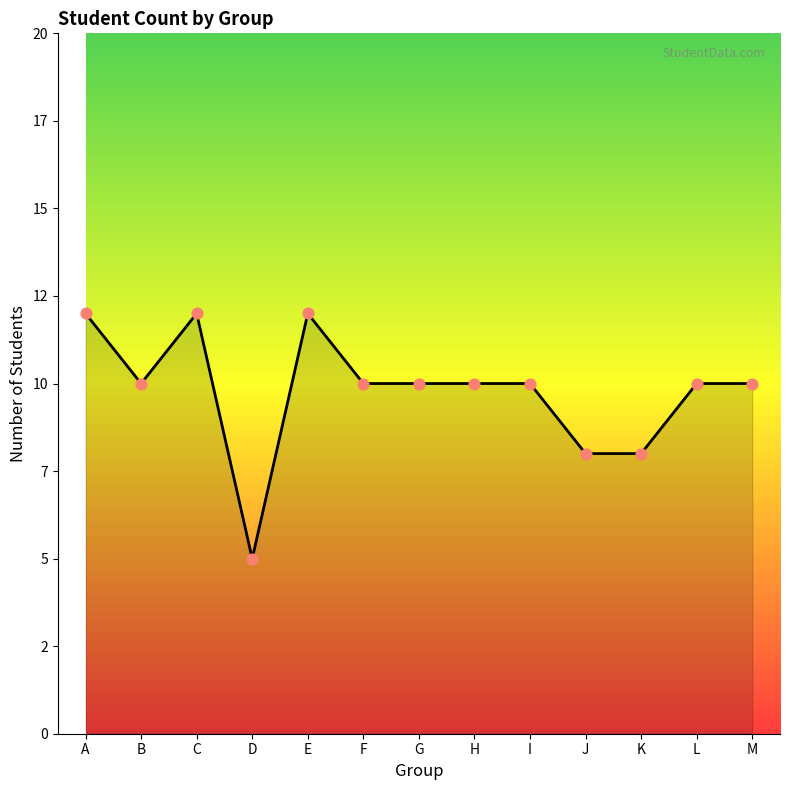

Which has a higher value, M or B?

M